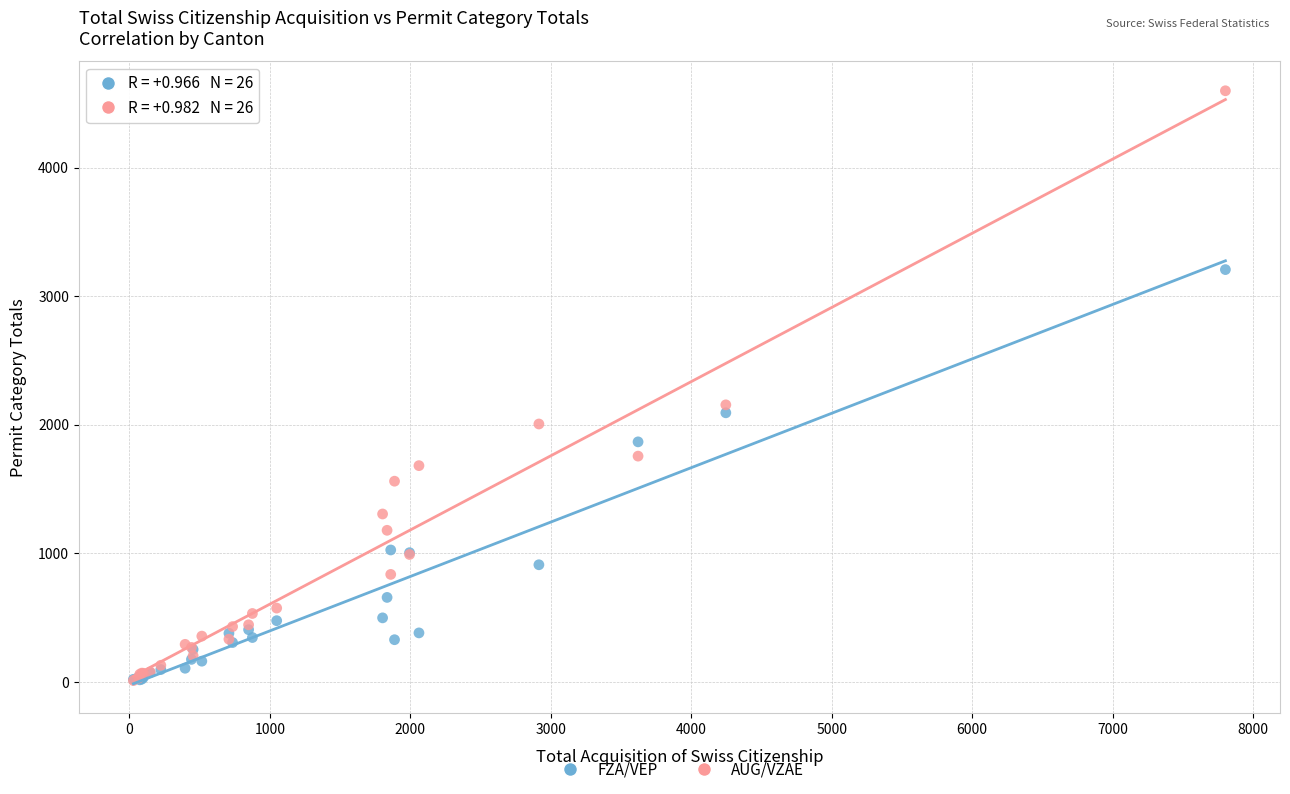

Across all series, what Y value is closest to 2303?

2154